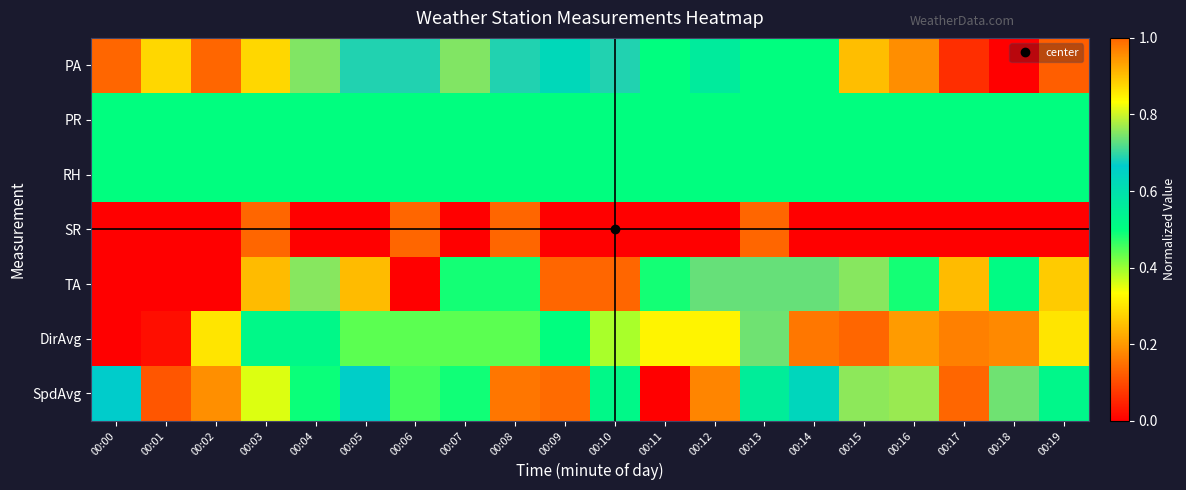

Reading left to right, list all the values displayed in this chart.

PA: 00:00=1.0	00:01=0.9	00:02=1.0	00:03=0.9	00:04=0.8	00:05=0.7	00:06=0.7	00:07=0.8	00:08=0.7	00:09=0.6	00:10=0.7	00:11=0.5	00:12=0.6	00:13=0.5	00:14=0.5	00:15=0.2	00:16=0.2	00:17=0.1	00:18=0.0	00:19=0.1
PR: 00:00=0.5	00:01=0.5	00:02=0.5	00:03=0.5	00:04=0.5	00:05=0.5	00:06=0.5	00:07=0.5	00:08=0.5	00:09=0.5	00:10=0.5	00:11=0.5	00:12=0.5	00:13=0.5	00:14=0.5	00:15=0.5	00:16=0.5	00:17=0.5	00:18=0.5	00:19=0.5
RH: 00:00=0.5	00:01=0.5	00:02=0.5	00:03=0.5	00:04=0.5	00:05=0.5	00:06=0.5	00:07=0.5	00:08=0.5	00:09=0.5	00:10=0.5	00:11=0.5	00:12=0.5	00:13=0.5	00:14=0.5	00:15=0.5	00:16=0.5	00:17=0.5	00:18=0.5	00:19=0.5
SR: 00:00=0.0	00:01=0.0	00:02=0.0	00:03=1.0	00:04=0.0	00:05=0.0	00:06=1.0	00:07=0.0	00:08=1.0	00:09=0.0	00:10=0.0	00:11=0.0	00:12=0.0	00:13=1.0	00:14=0.0	00:15=0.0	00:16=0.0	00:17=0.0	00:18=0.0	00:19=0.0
TA: 00:00=0.0	00:01=0.0	00:02=0.0	00:03=0.2	00:04=0.8	00:05=0.2	00:06=0.0	00:07=0.5	00:08=0.5	00:09=1.0	00:10=1.0	00:11=0.5	00:12=0.7	00:13=0.7	00:14=0.7	00:15=0.8	00:16=0.5	00:17=0.2	00:18=0.5	00:19=0.3
DirAvg: 00:00=0.0	00:01=0.0	00:02=0.3	00:03=0.5	00:04=0.5	00:05=0.4	00:06=0.4	00:07=0.4	00:08=0.4	00:09=0.5	00:10=0.4	00:11=0.3	00:12=0.3	00:13=0.7	00:14=1.0	00:15=1.0	00:16=0.9	00:17=1.0	00:18=1.0	00:19=0.9
SpdAvg: 00:00=0.7	00:01=0.1	00:02=0.2	00:03=0.4	00:04=0.5	00:05=0.7	00:06=0.5	00:07=0.5	00:08=0.2	00:09=0.1	00:10=0.5	00:11=0.0	00:12=0.2	00:13=0.6	00:14=0.6	00:15=0.8	00:16=0.8	00:17=1.0	00:18=0.7	00:19=0.5